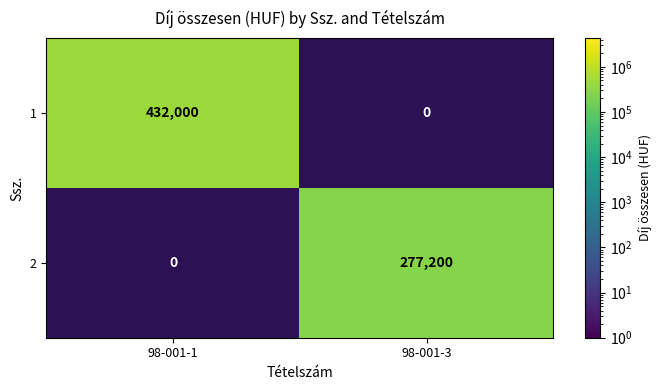

What is the greatest value displayed?

432000.0